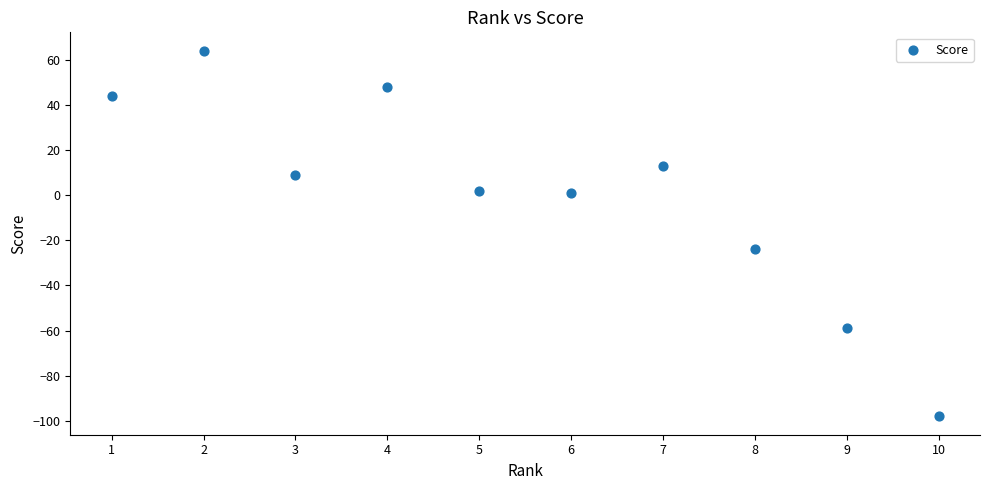

What is the range of X values (max minus min)?

9